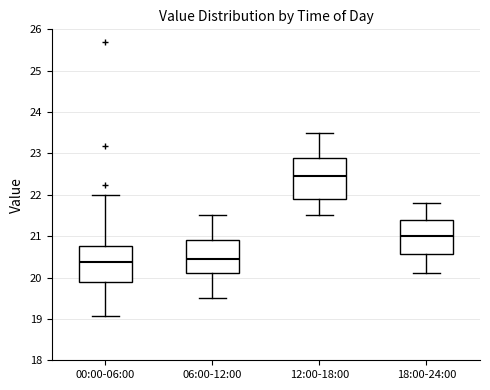

Reading left to right, read every box against the y-axis: the position of its median line, the range the box covers, and the ends of its whiskers. The values are not printed on the chart, so give them approximately, as read against the axis.

00:00-06:00: median 20.4, box 19.9 to 20.8, whiskers 19.1 to 22.0
06:00-12:00: median 20.5, box 20.1 to 20.9, whiskers 19.5 to 21.5
12:00-18:00: median 22.5, box 21.9 to 22.9, whiskers 21.5 to 23.5
18:00-24:00: median 21.0, box 20.6 to 21.4, whiskers 20.1 to 21.8